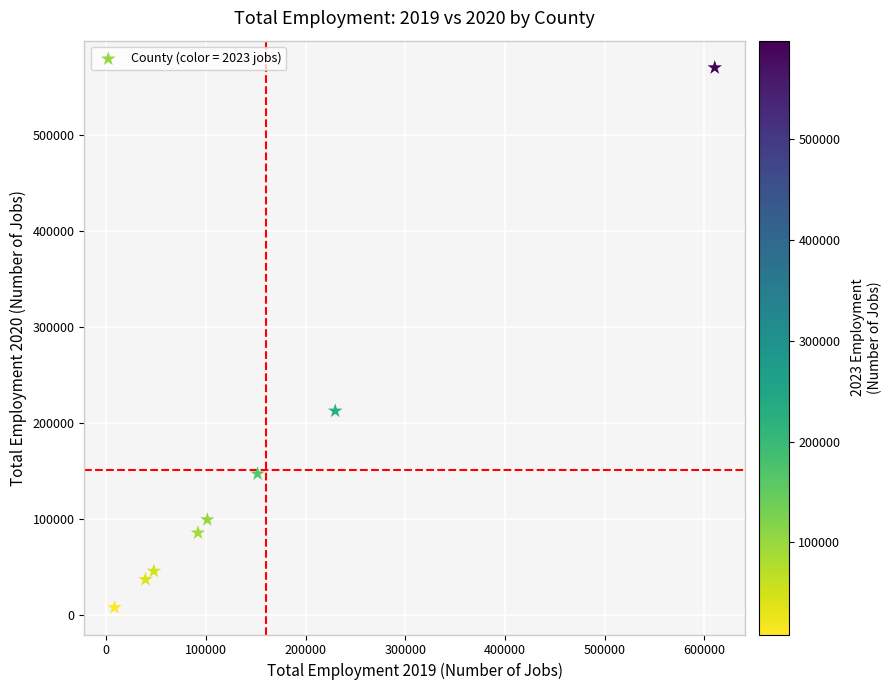

What Y value in the scatter plot is closest to 289041?

212636